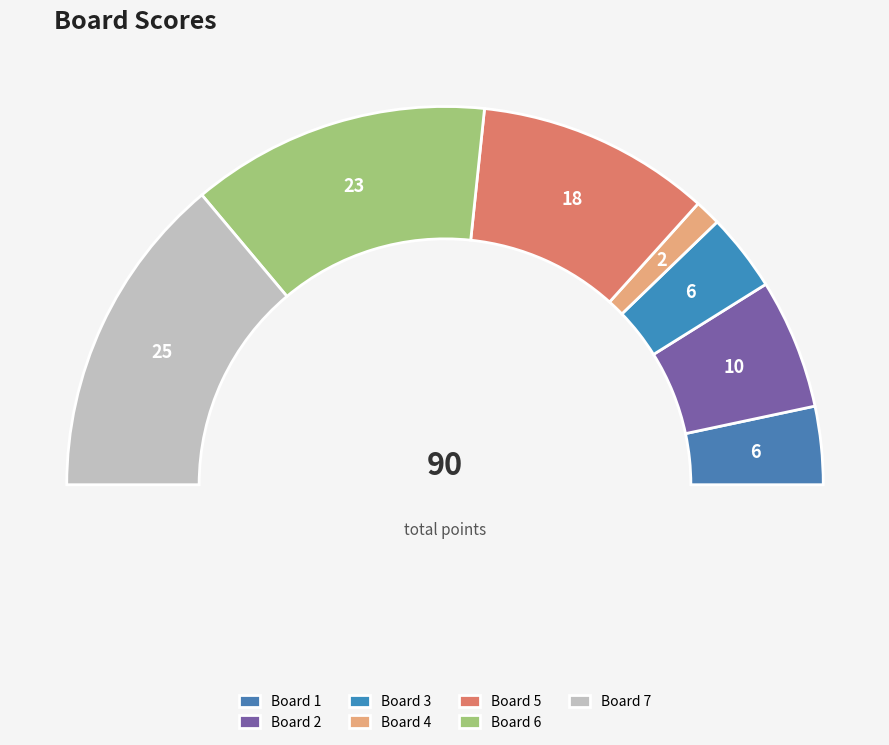

To the nearest percent, what is the difference between the Board 2 and Board 6 slice percentages?

14%